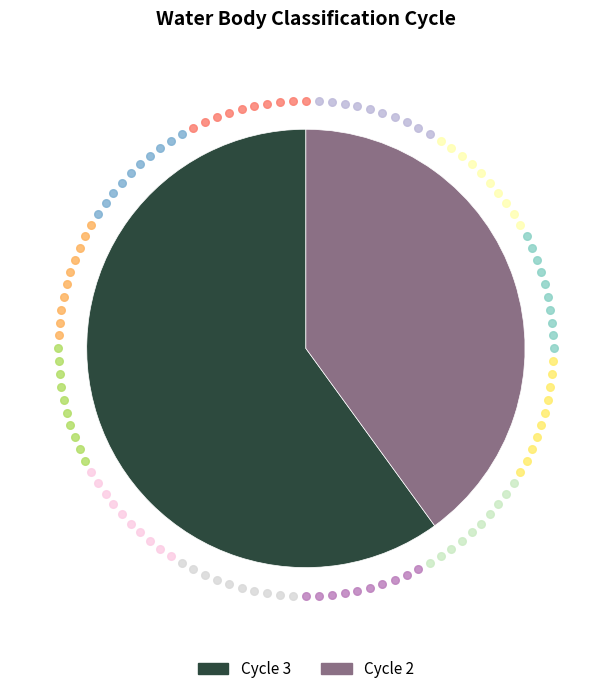

Is there a majority slice in this chart?

Yes